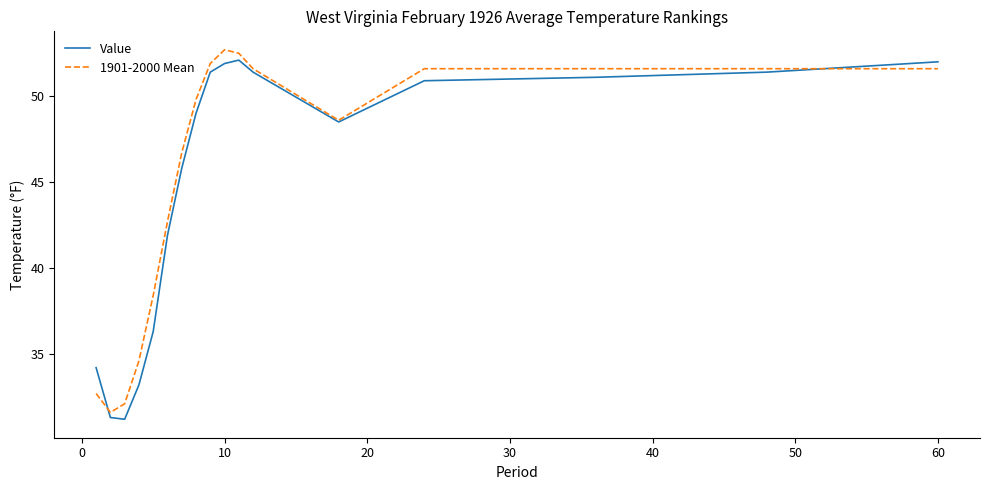

What is the smallest value displayed?

31.2